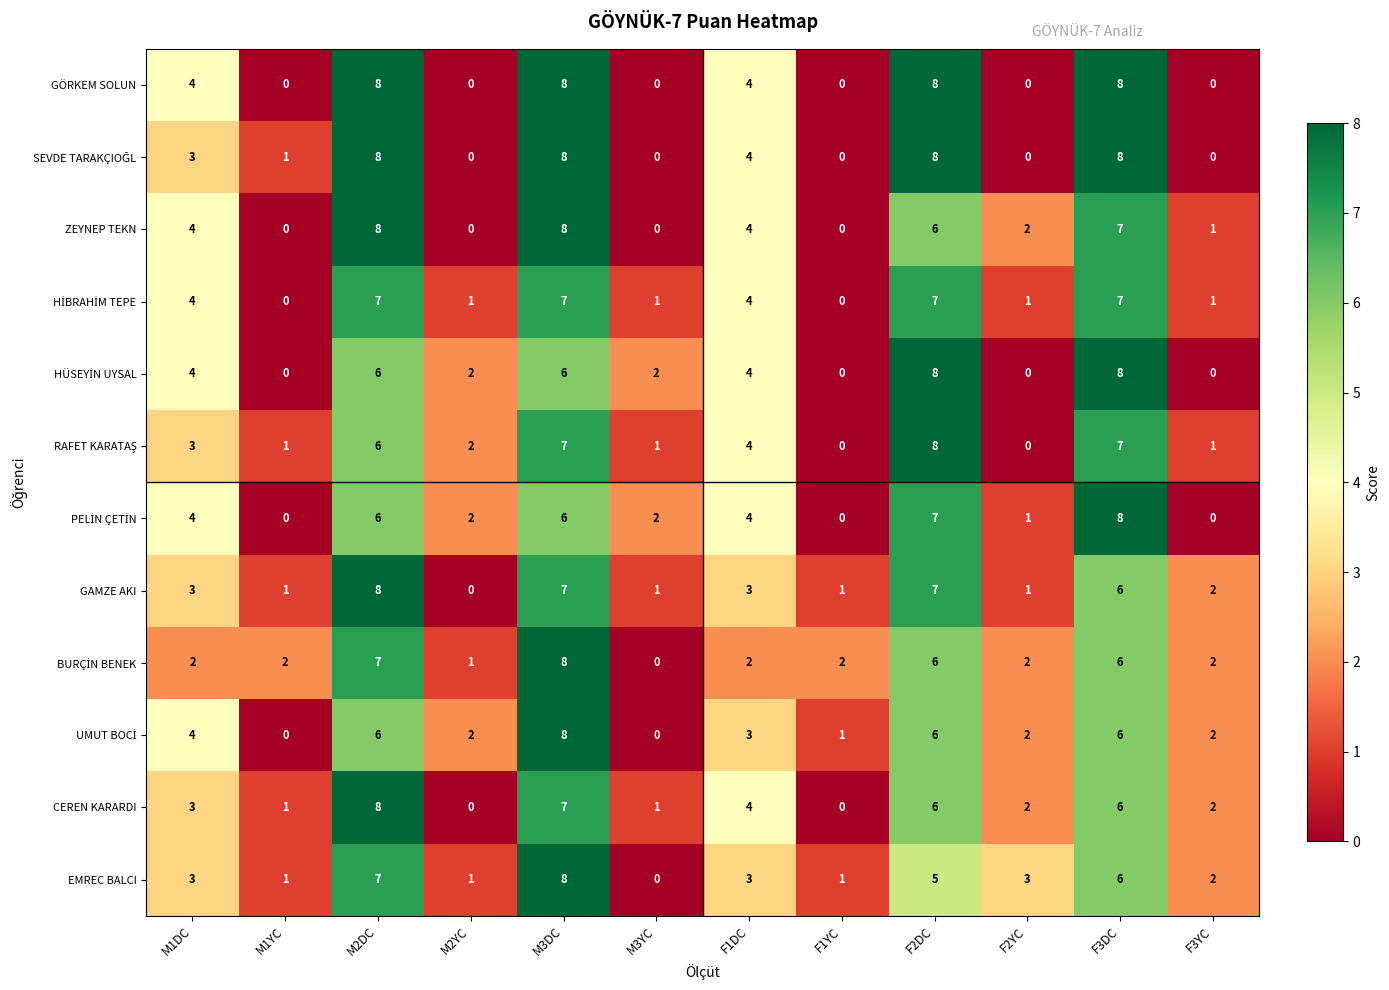

At which label is CEREN KARARDI closest to 4?

F1DC